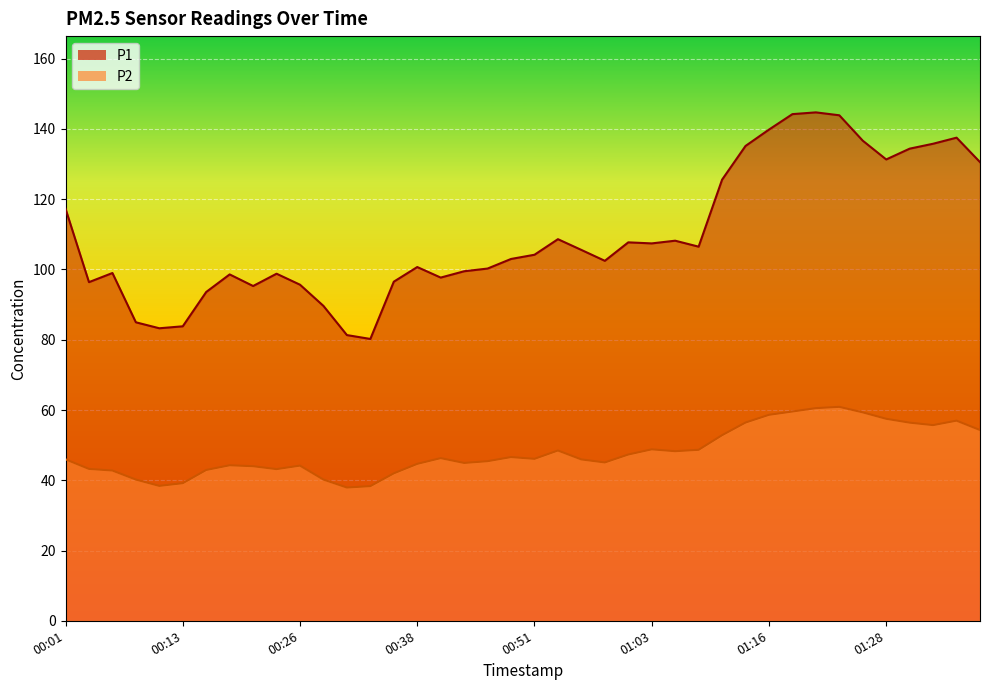

Which series has the widest spread of values?

P1